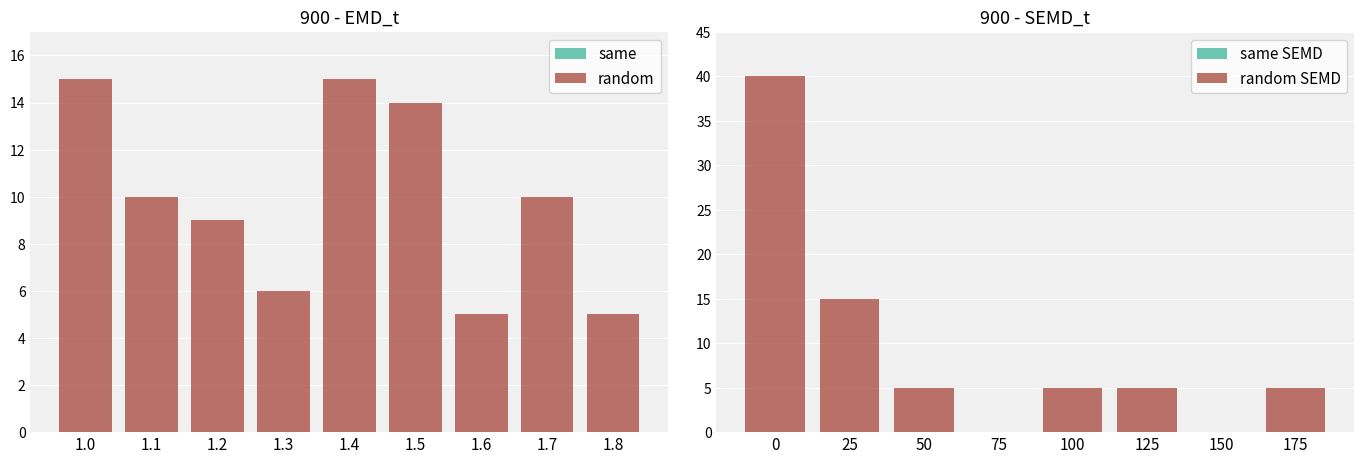

What is the minimum value for random?

5